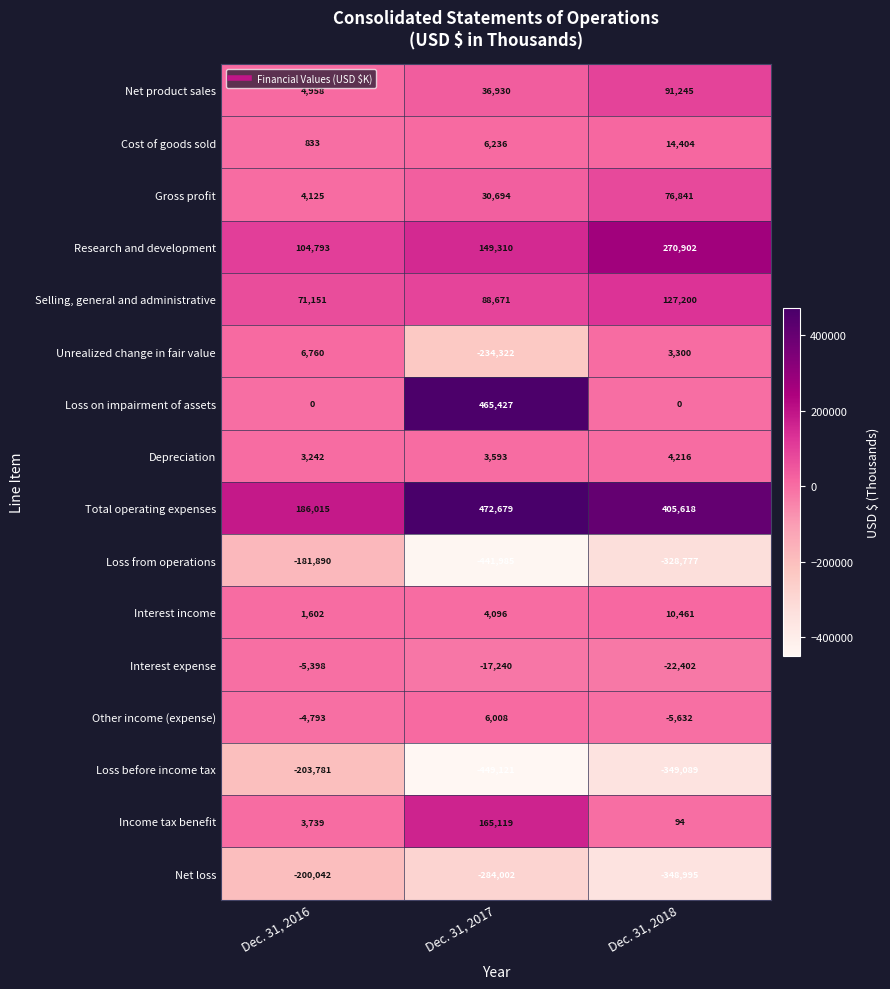

What is the sum of all Income tax benefit values?

168952